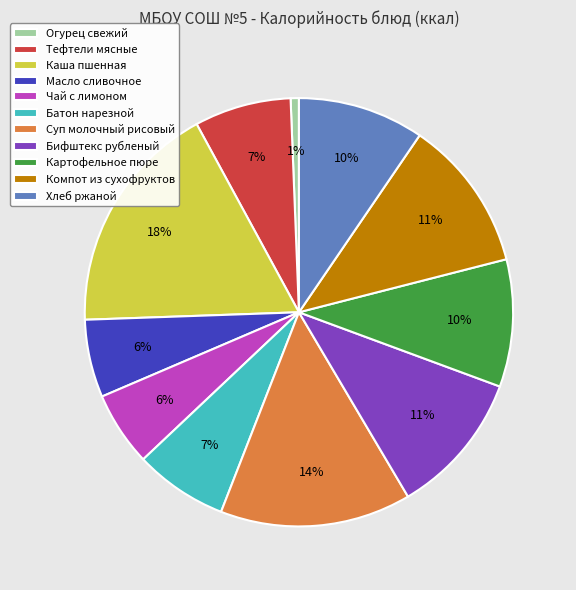

Is there any slice that represents more than half of the pie?

No